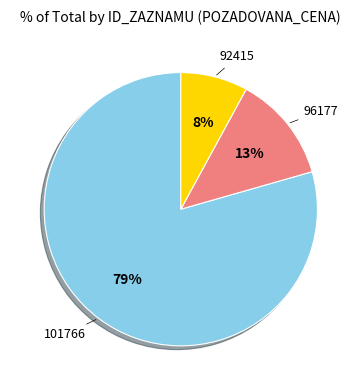

How many slices are in this pie chart?

3